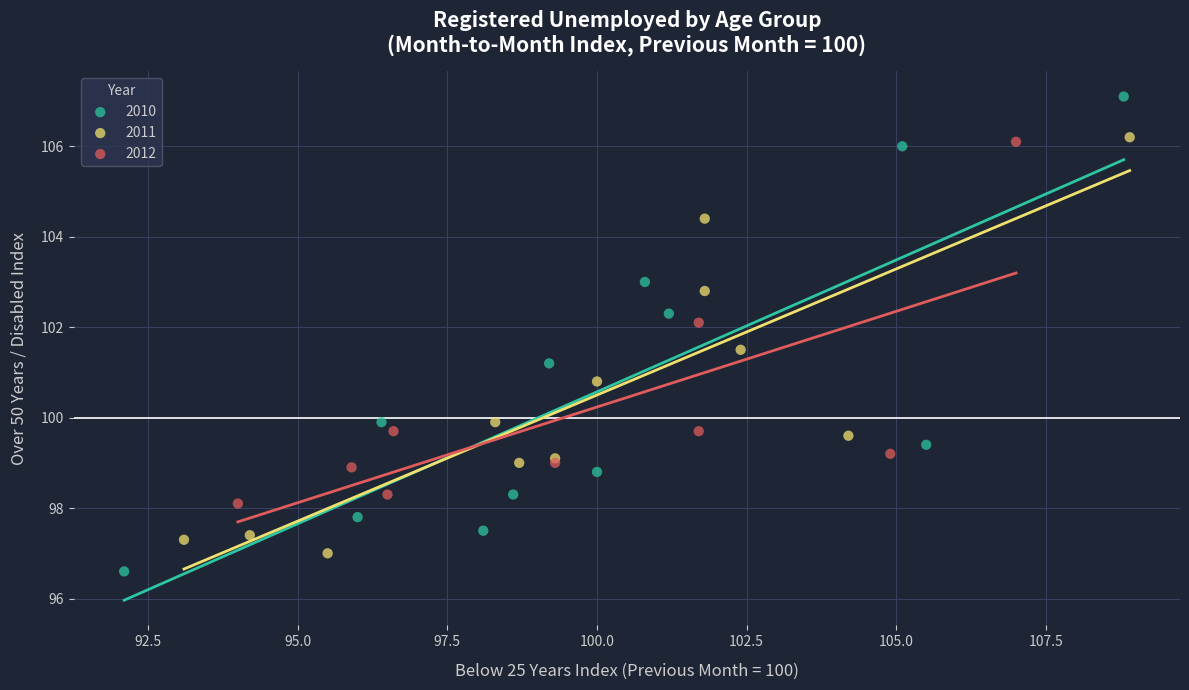

Which series has the widest spread of Y values?

2010